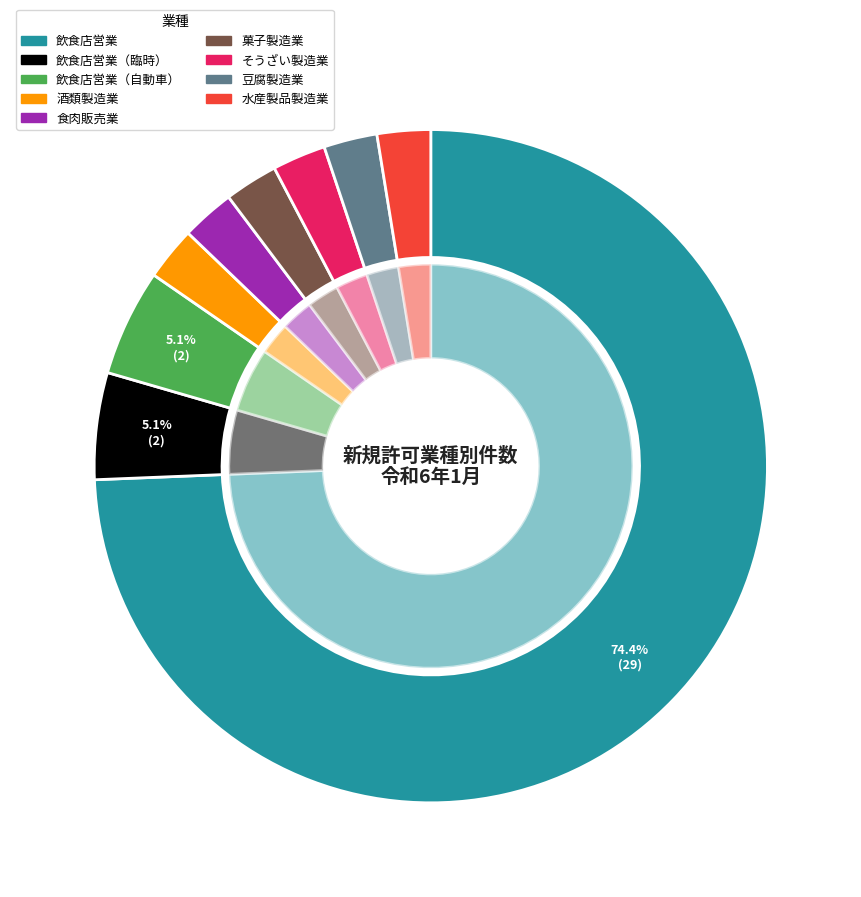

Is 水産製品製造業 the majority of the pie?

No